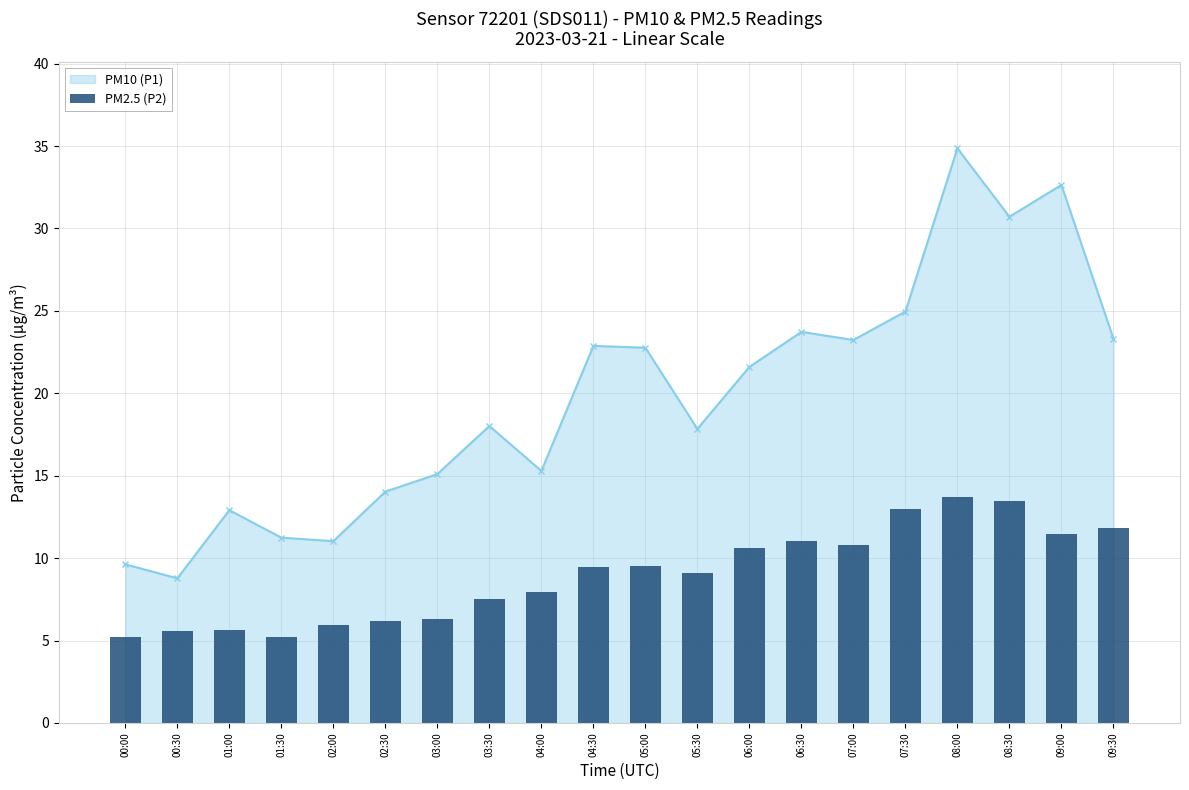

The chart shows a value of 17.4 at 07:30. True or false?

False